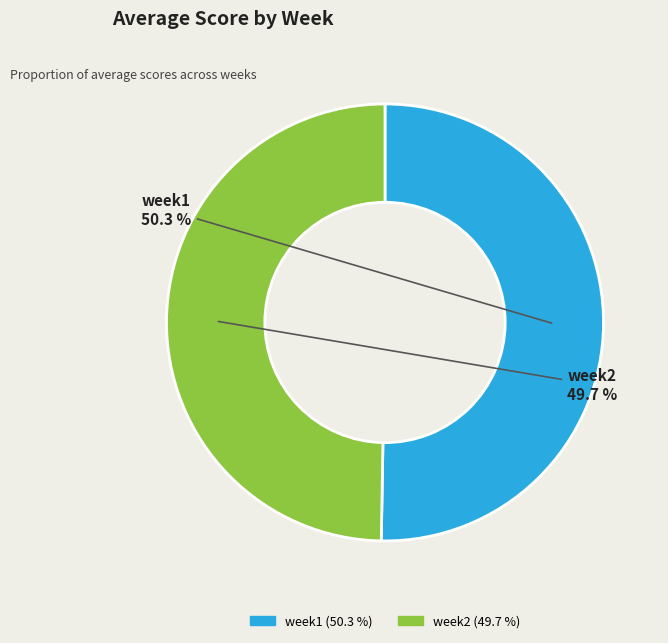

To the nearest percent, what is the combined percentage of week2 and week1?

100%